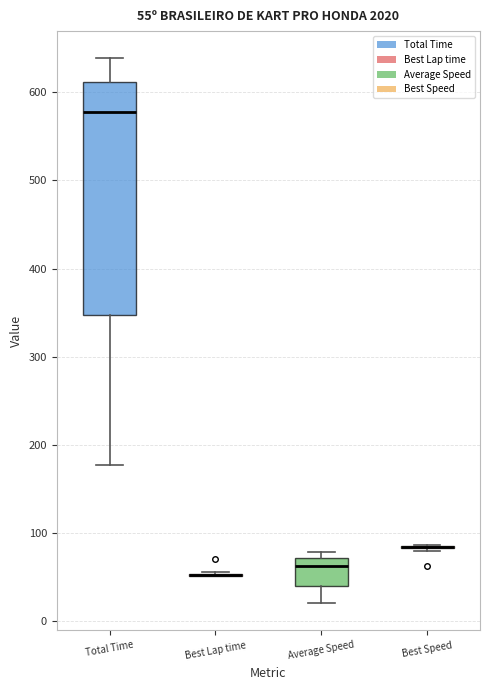

Which box is the tallest, from its lower edge to its upper edge?

Total Time